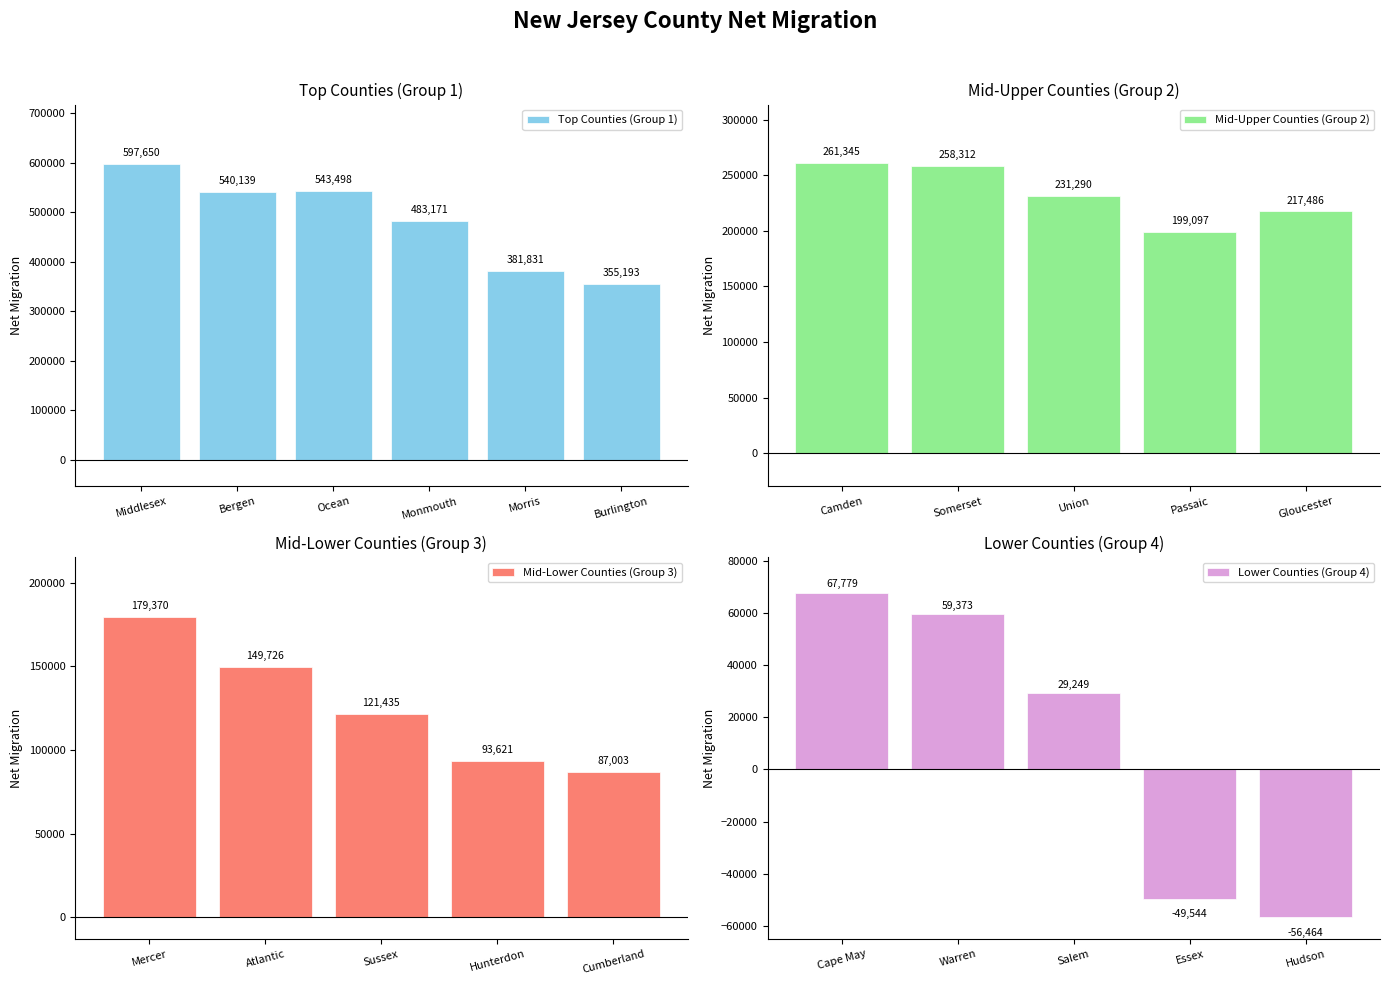

Which has a higher value, Passaic or Essex?

Passaic